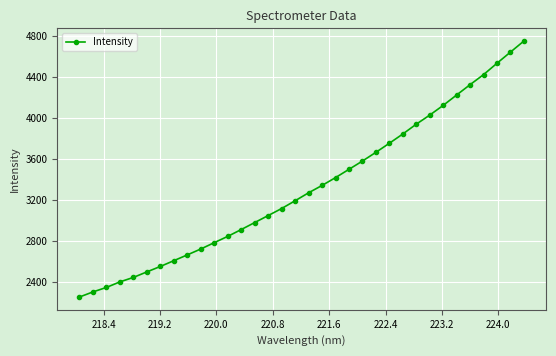

How many data points does each series have?

34